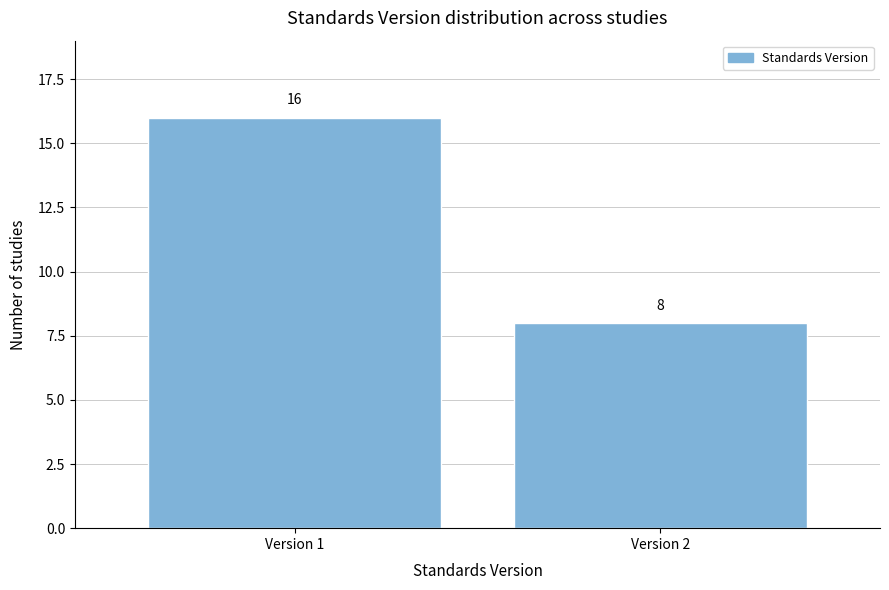

Reading left to right, list all the values displayed in this chart.

16	8